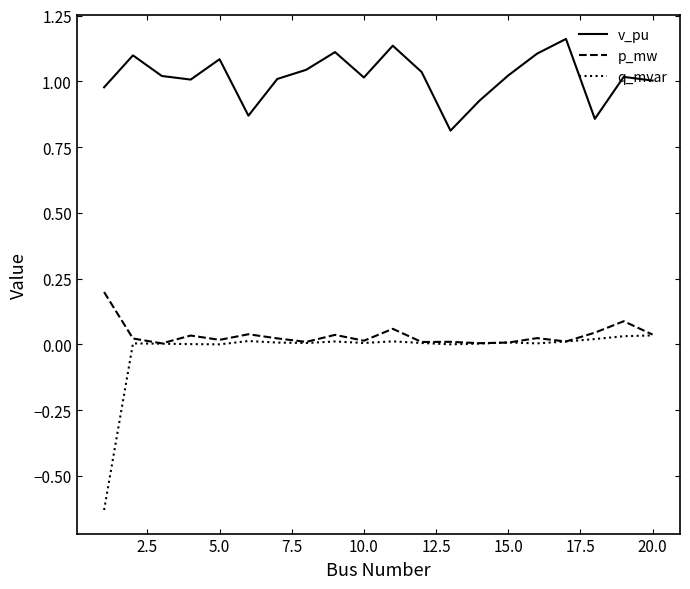

Rank the series by their maximum value, from highest to lowest.

v_pu, p_mw, q_mvar